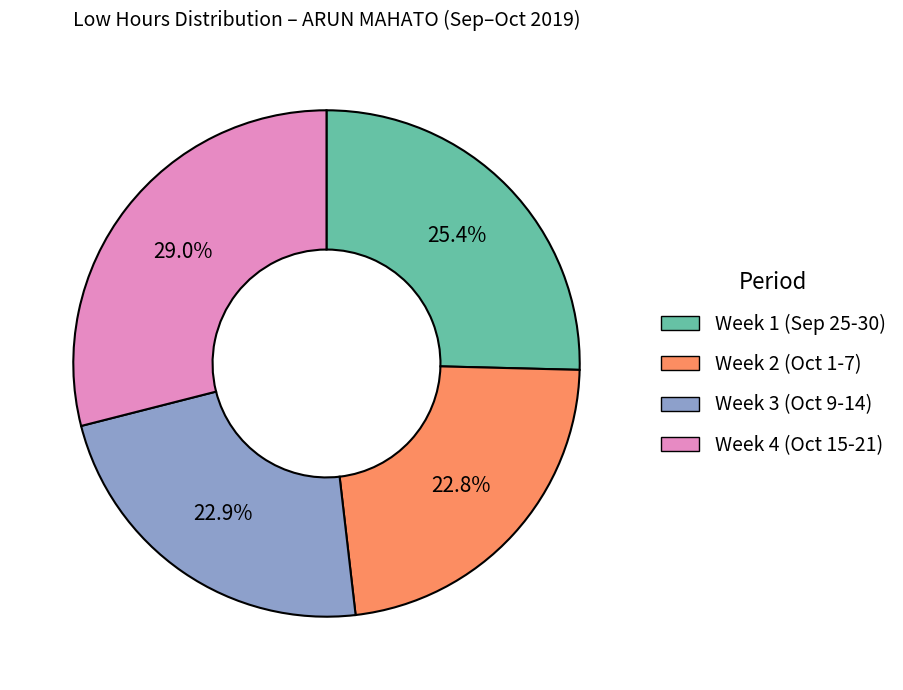

Do Week 4 (Oct 15-21) and Week 3 (Oct 9-14) together represent more than half of the pie?

Yes